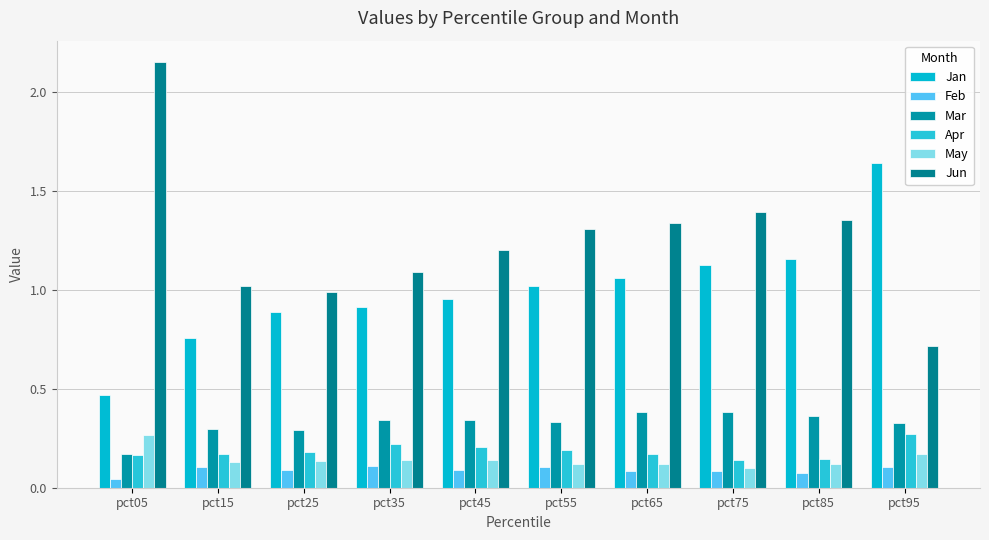

How many values in the Jan series exceed 1?

5